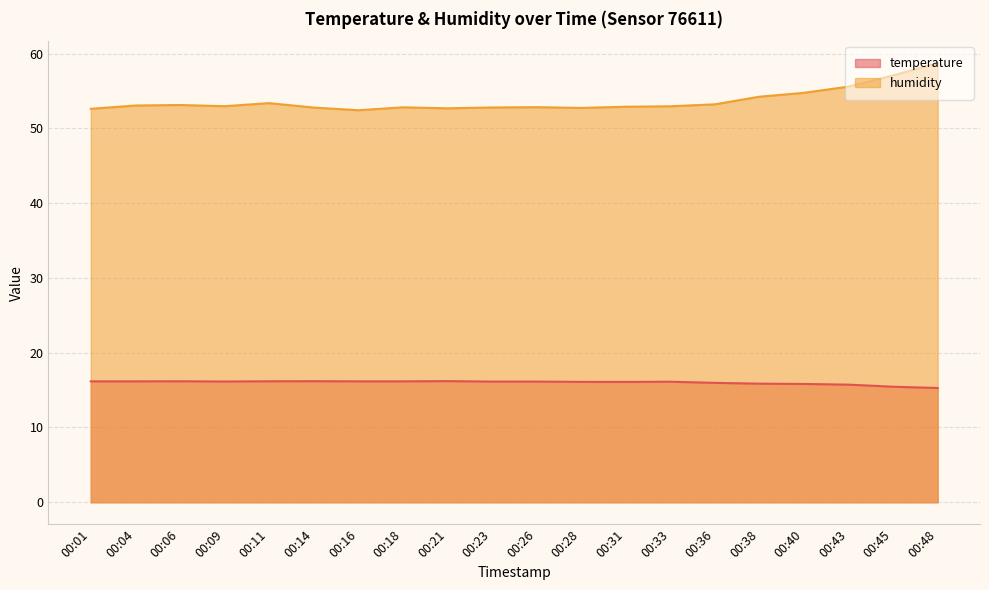

Reading left to right, transcribe all the data shown in this chart.

temperature: 00:01=16.2	00:04=16.2	00:06=16.2	00:09=16.1	00:11=16.2	00:14=16.2	00:16=16.2	00:18=16.2	00:21=16.2	00:23=16.1	00:26=16.1	00:28=16.1	00:31=16.1	00:33=16.1	00:36=16.0	00:38=15.9	00:40=15.8	00:43=15.7	00:45=15.4	00:48=15.3
humidity: 00:01=52.6	00:04=53.1	00:06=53.1	00:09=53.0	00:11=53.4	00:14=52.8	00:16=52.4	00:18=52.8	00:21=52.7	00:23=52.8	00:26=52.8	00:28=52.7	00:31=52.9	00:33=53.0	00:36=53.2	00:38=54.2	00:40=54.8	00:43=55.6	00:45=57.1	00:48=58.7